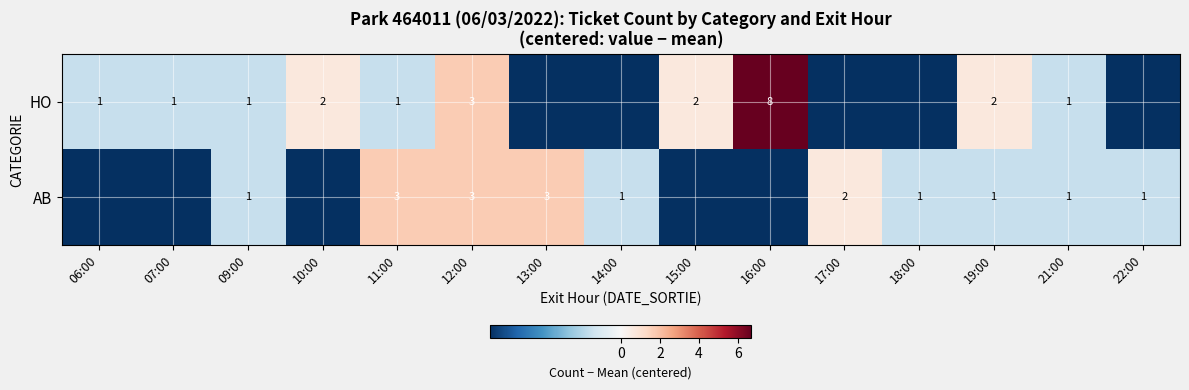

Between 09:00 and 19:00, which series saw the biggest shift?

HO